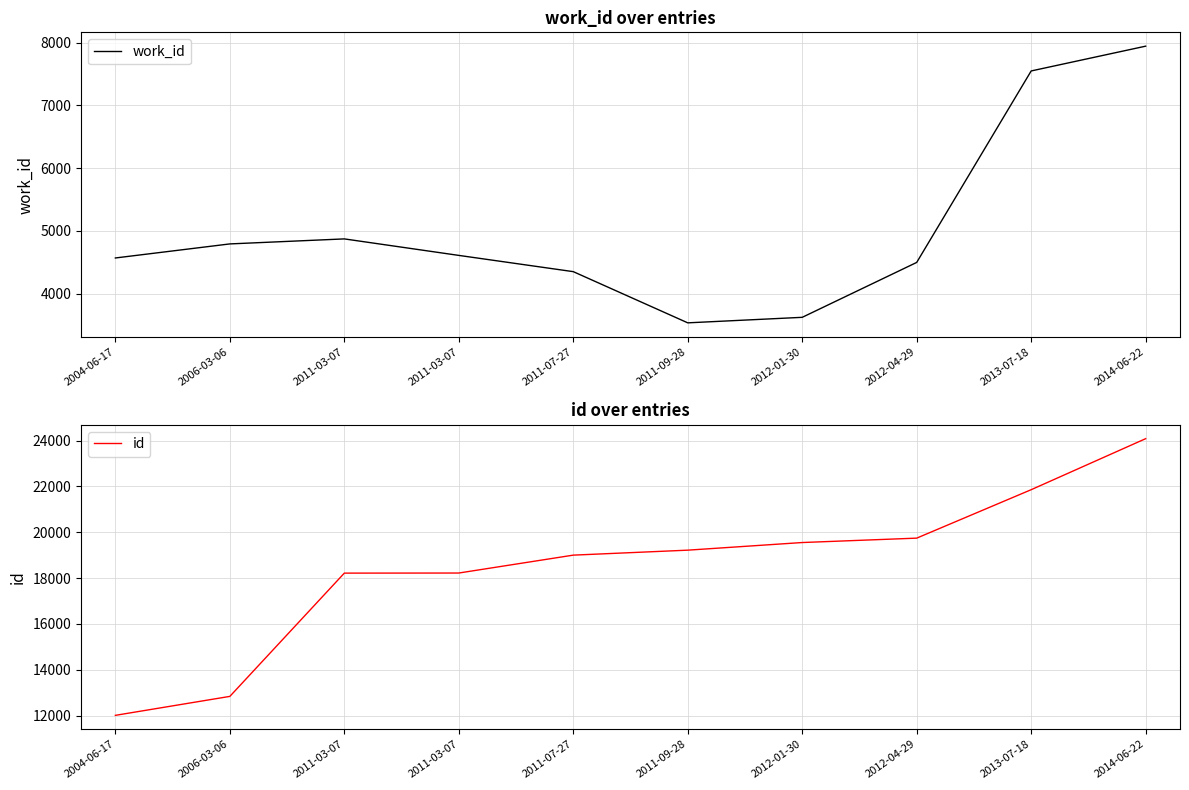

List the series in order of their overall mean, highest first.

id, work_id